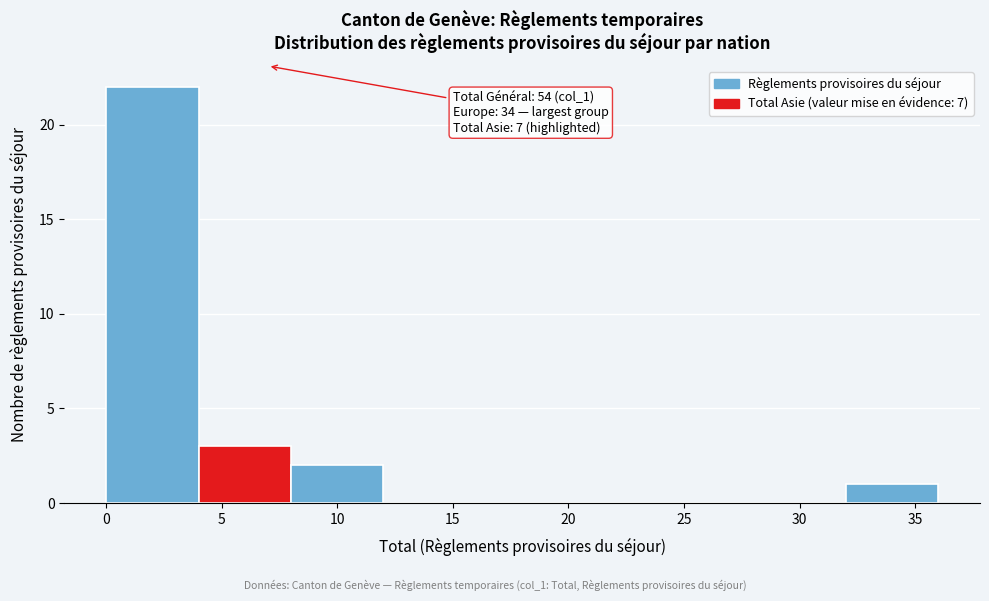

Which range on the x-axis has the tallest bar?

0 to 4